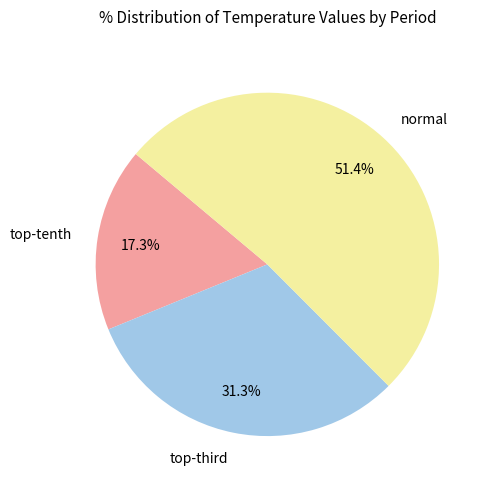

To the nearest percent, what is the average slice percentage?

33%